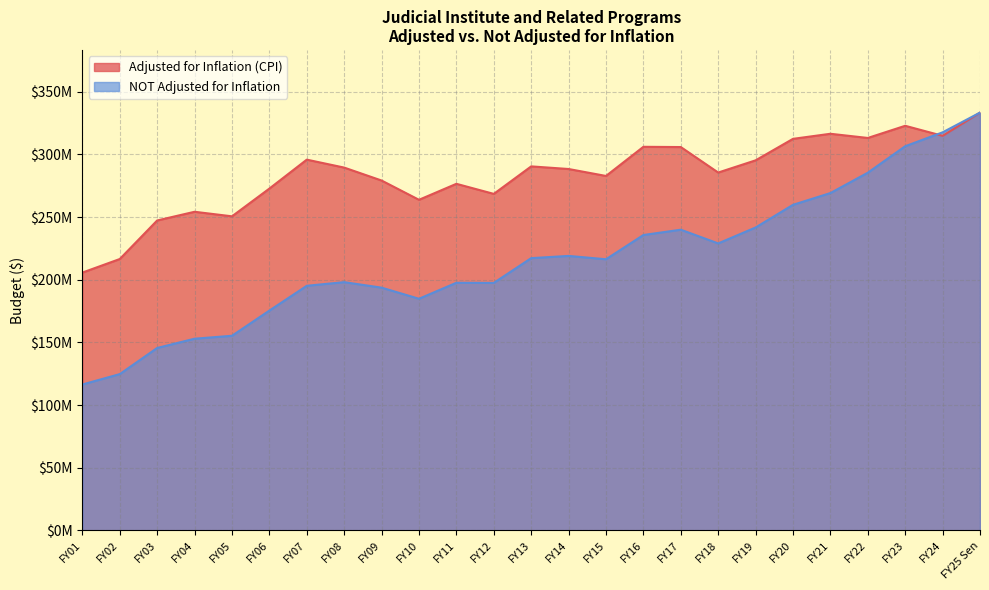

What is the greatest value displayed?

333318036